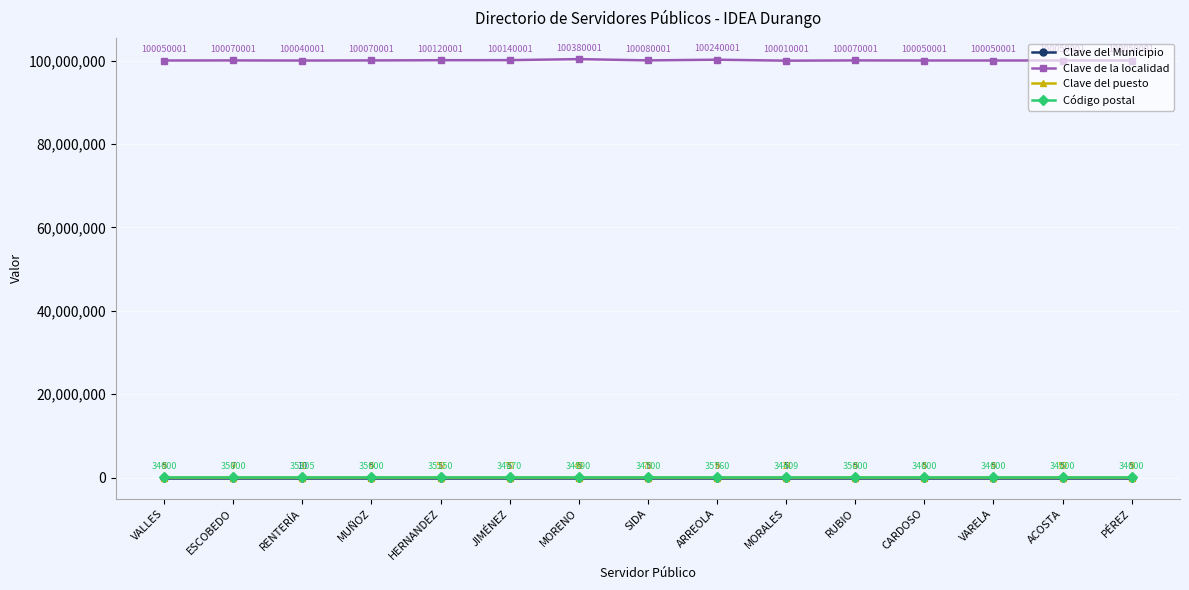

What is the label of the 3rd point from the left?

RENTERÍA